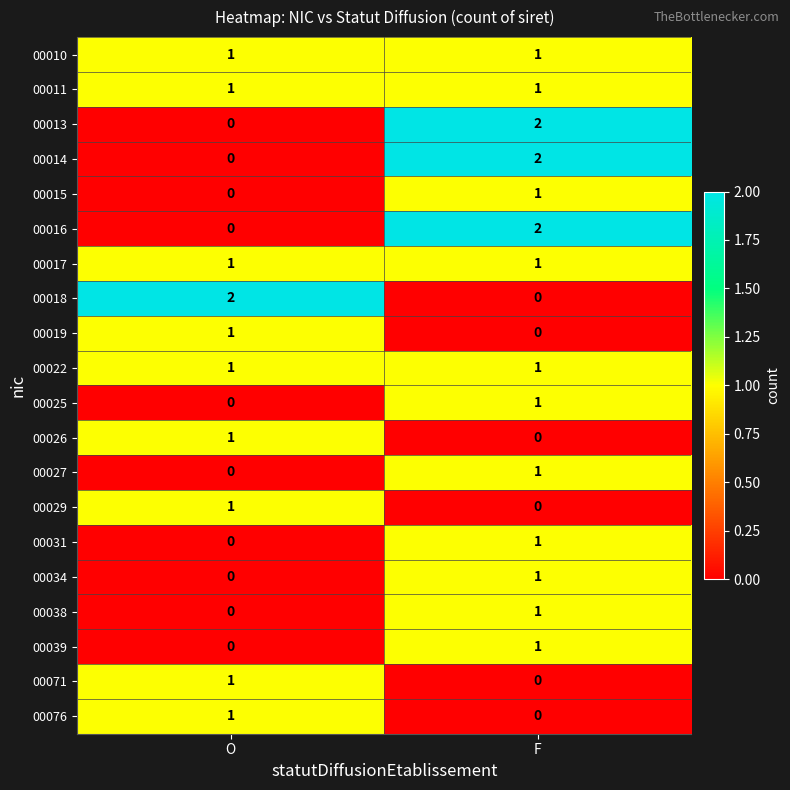

At which category is the sum across all series the highest?

F